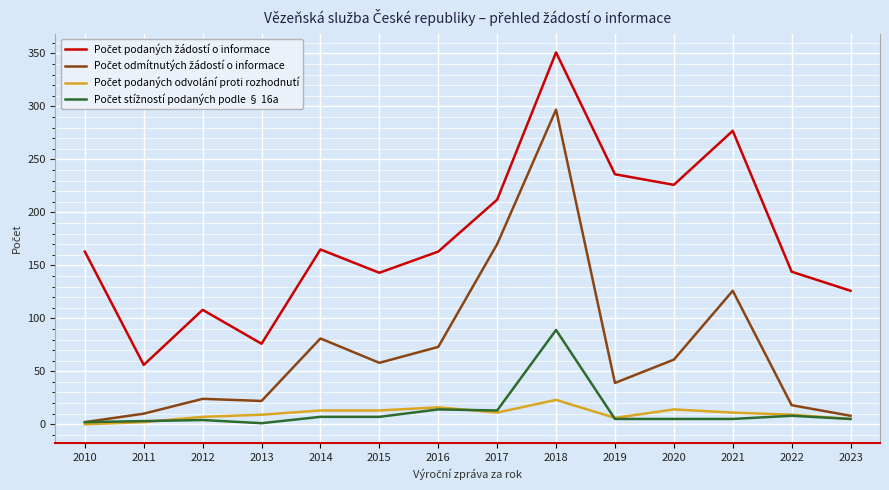

At which category does the chart reach its peak across all series?

2018